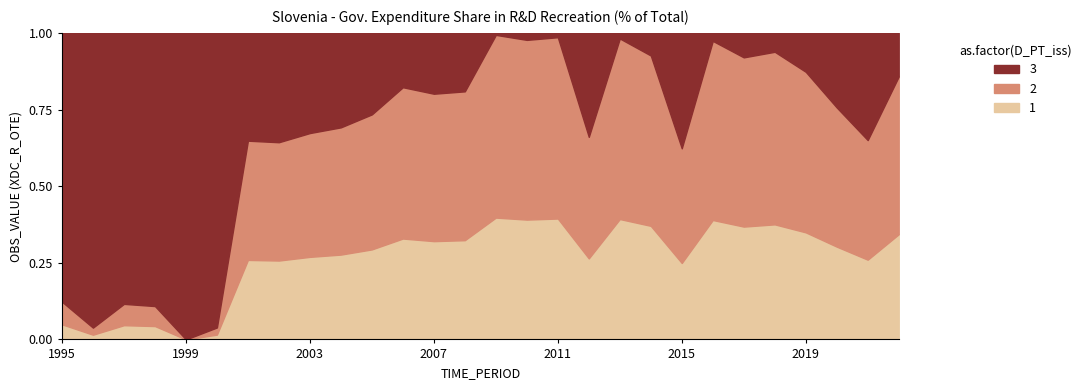

The value at 2007 is 0.0. True or false?

False